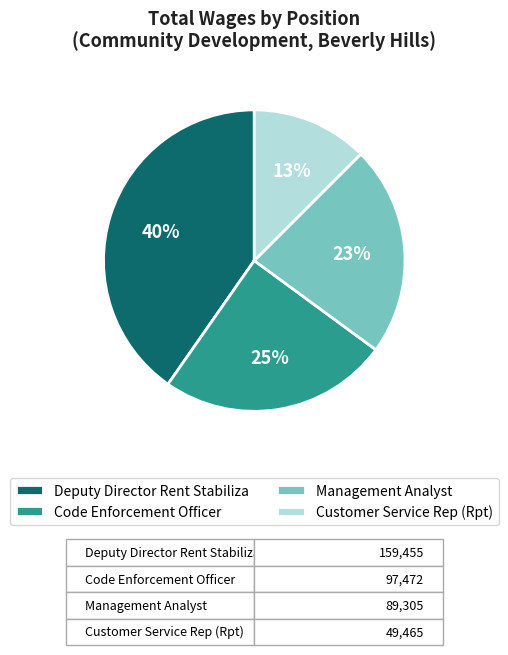

Between Deputy Director Rent Stabiliza and Code Enforcement Officer, which is larger?

Deputy Director Rent Stabiliza